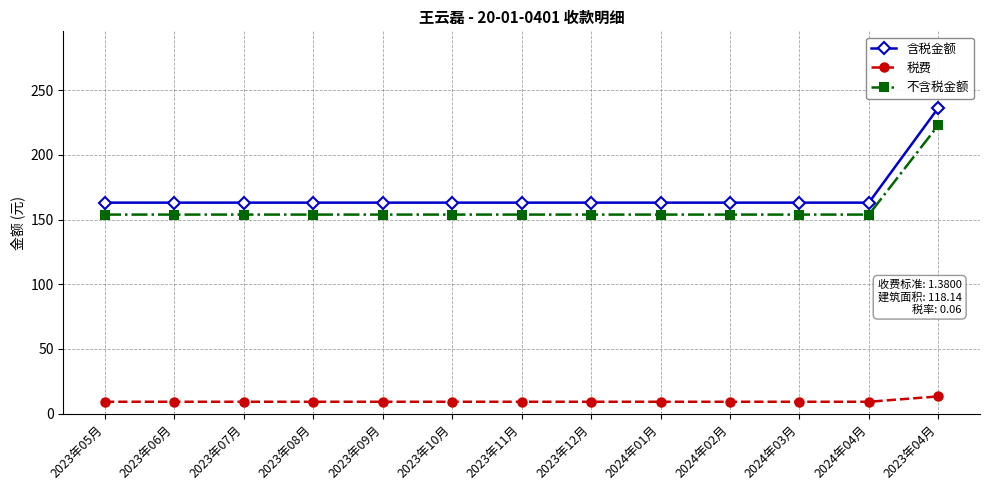

Count the number of data series in this chart.

3